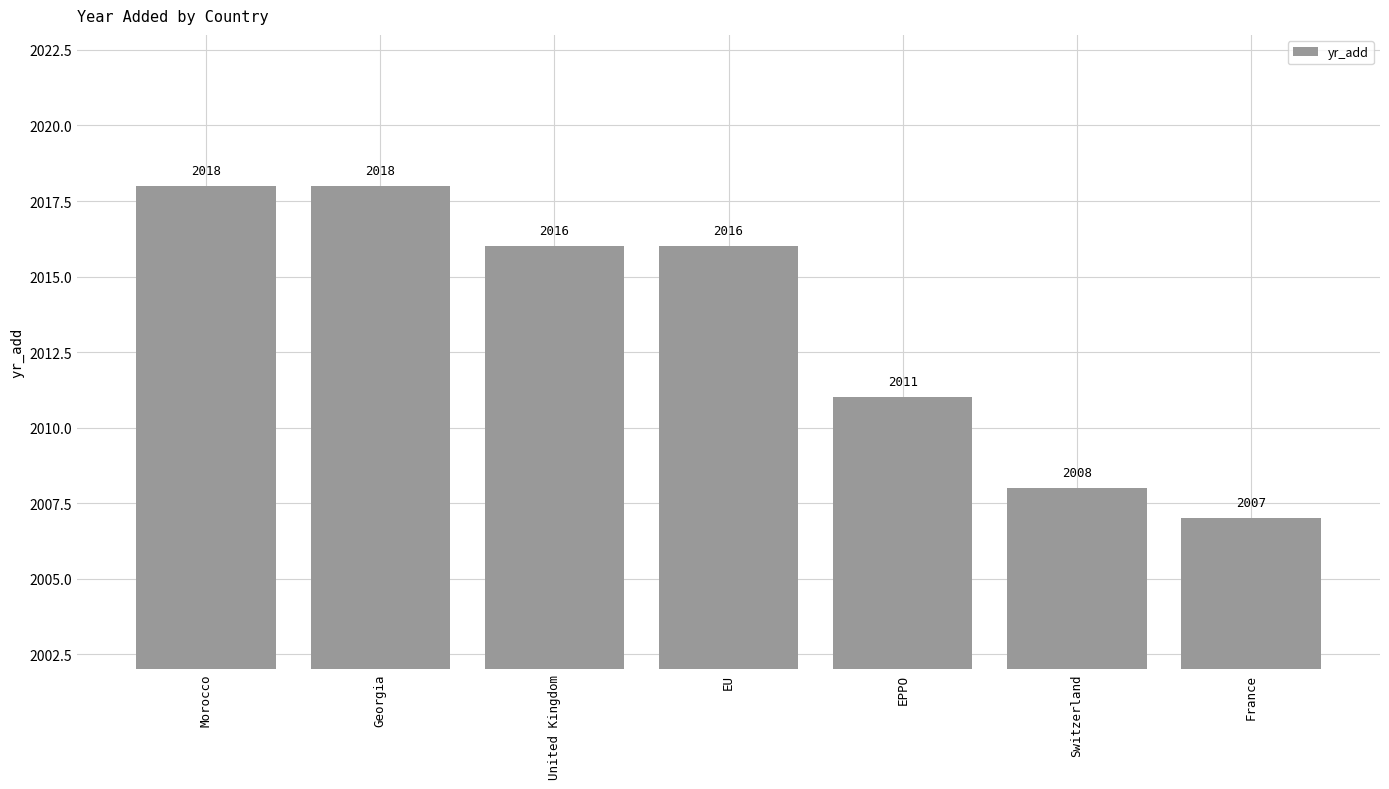

What is the label of the 2nd bar from the right?

Switzerland